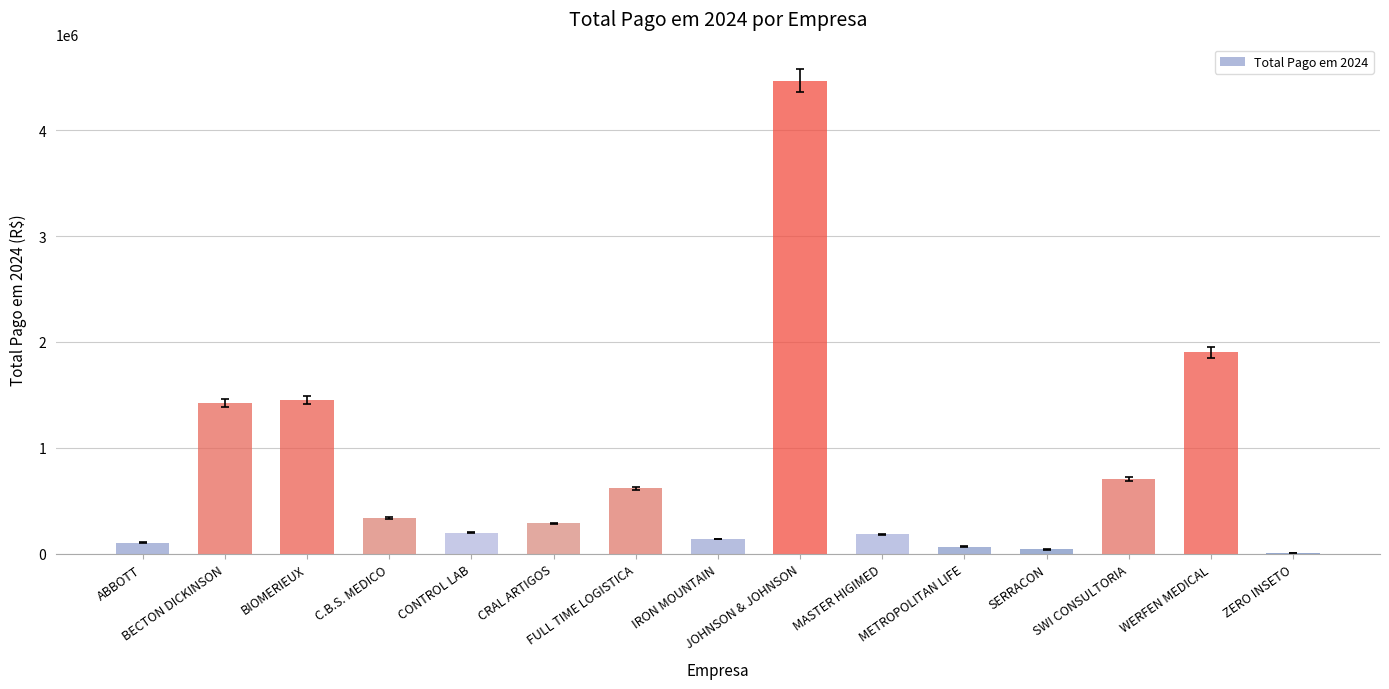

What is the sum of all values?

11937566.8